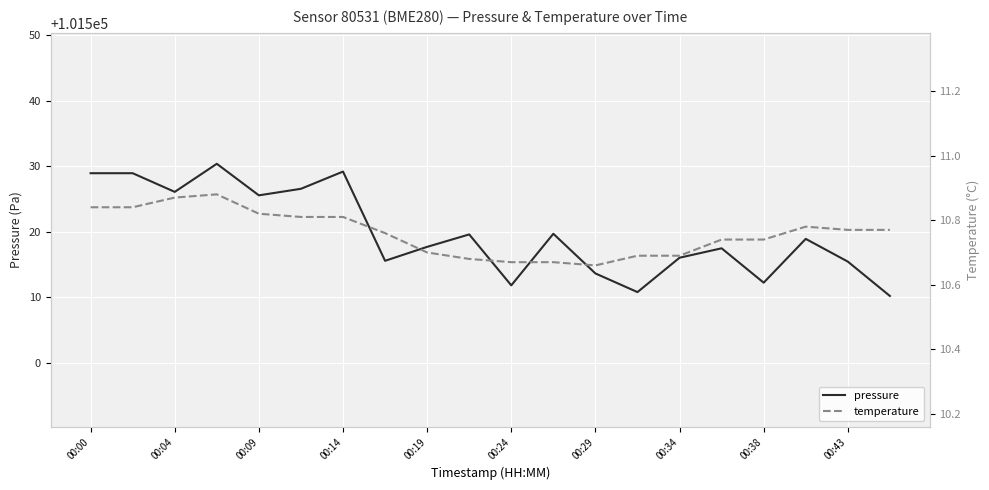

Which series has the largest total across all categories?

pressure